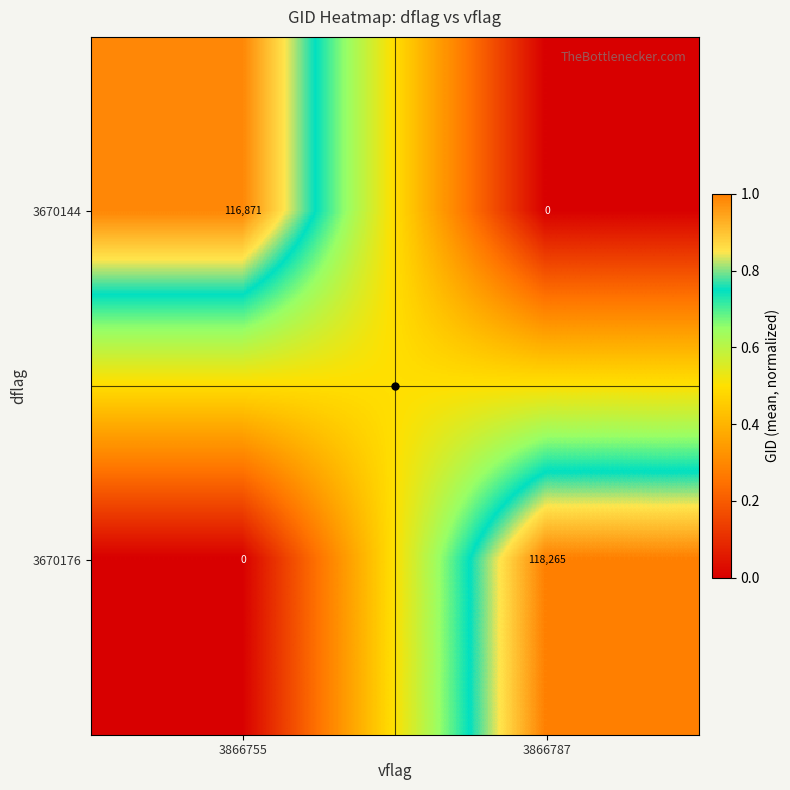

Where is 3670176 nearest to the value 59132?

3866755